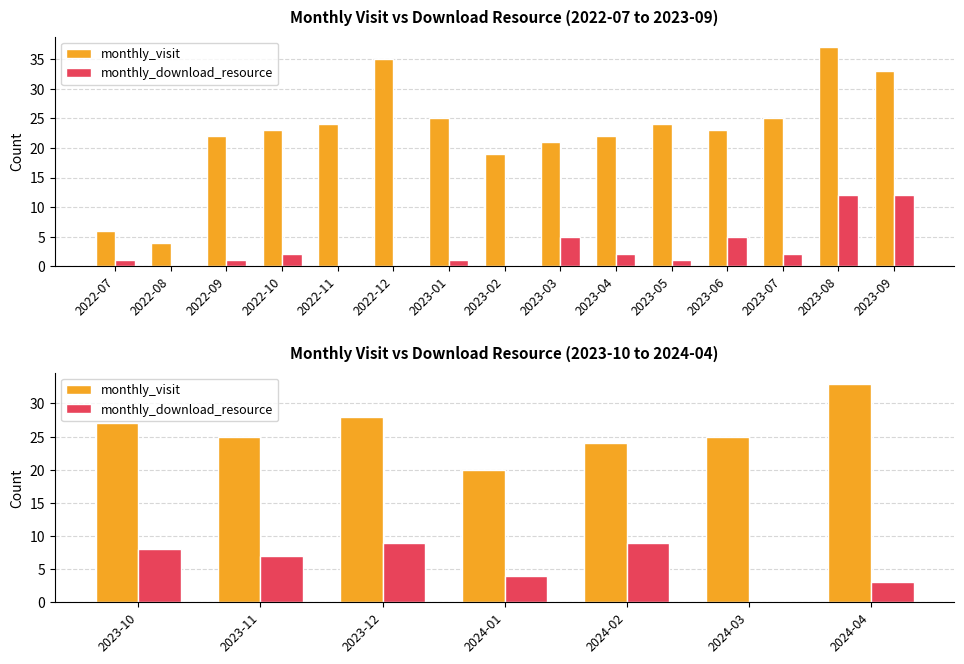

Is it true that monthly_visit equals 24 at 2024-02?

True